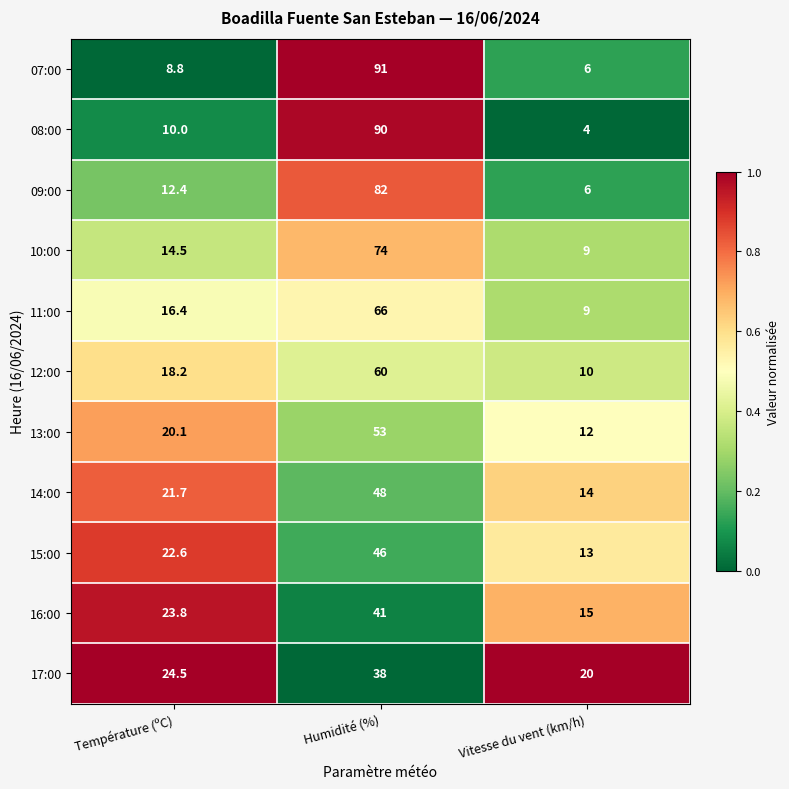

How many categories are shown in the chart?

3